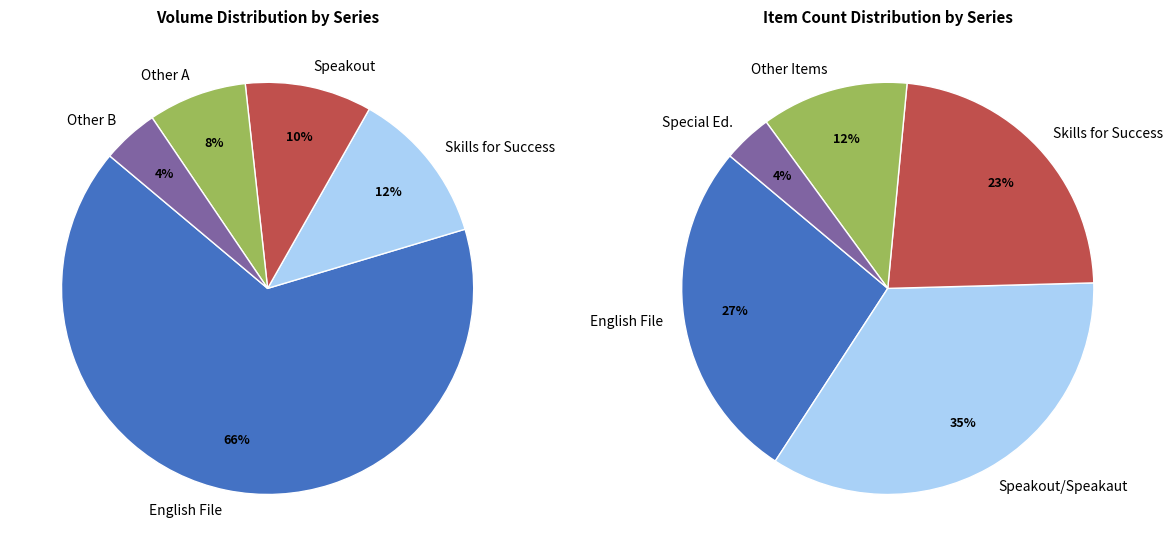

Which slice is the largest?

English File